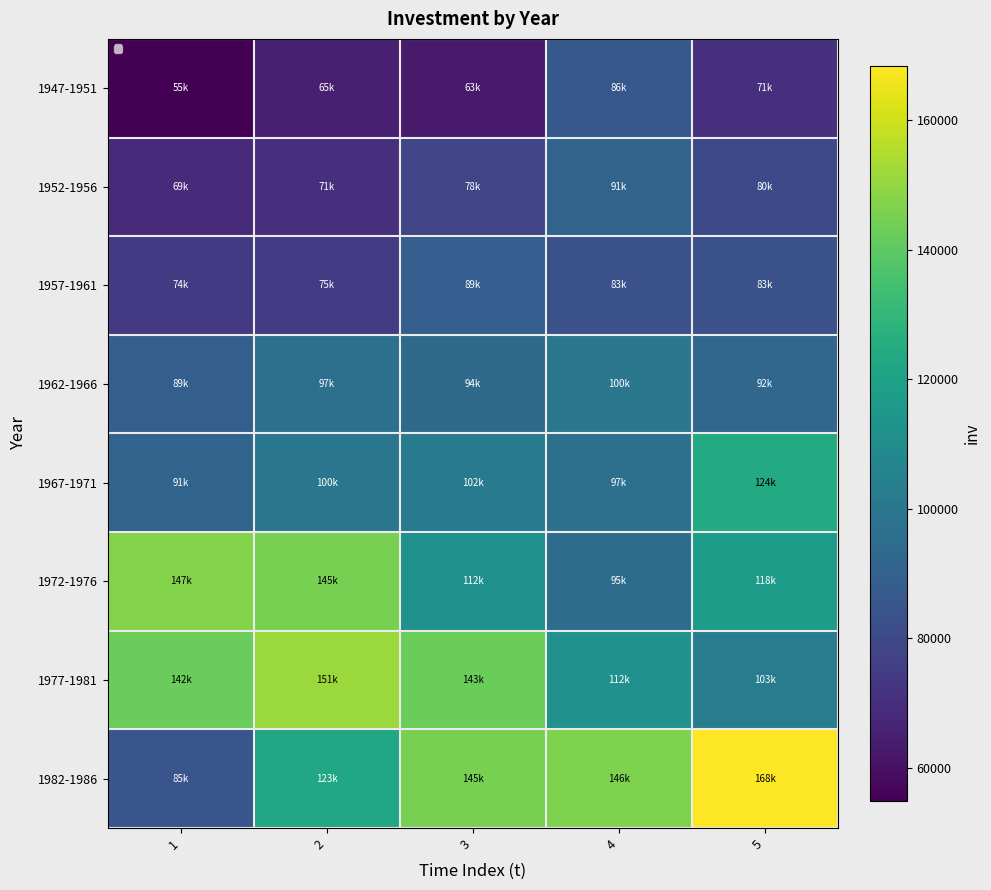

Which has a higher value, 3 or 4?

4